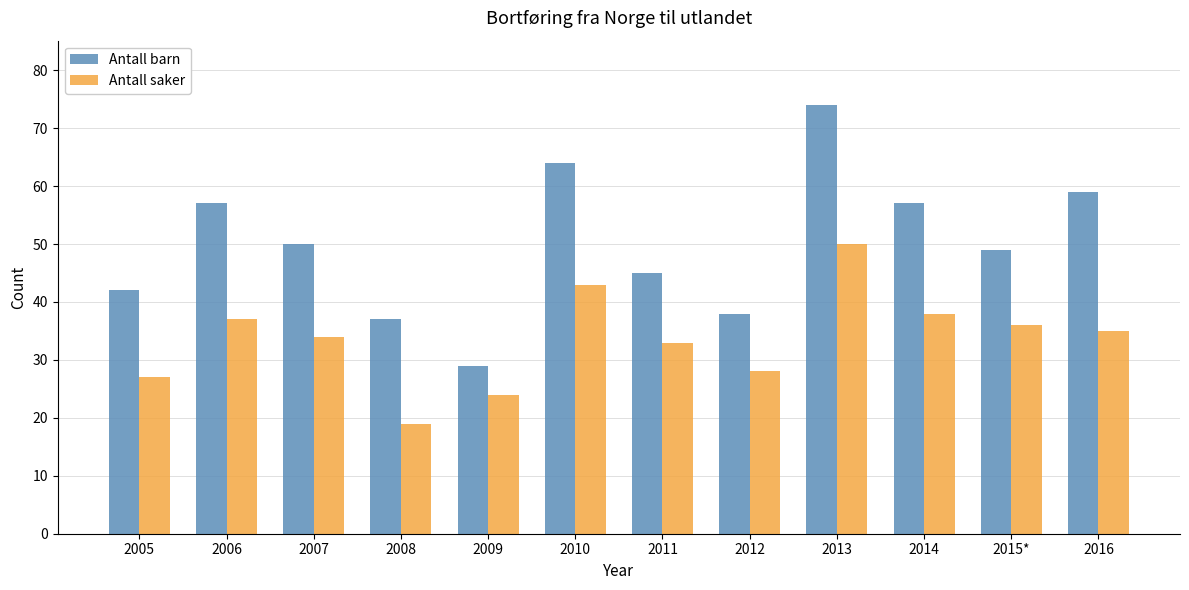

Count the number of data series in this chart.

2